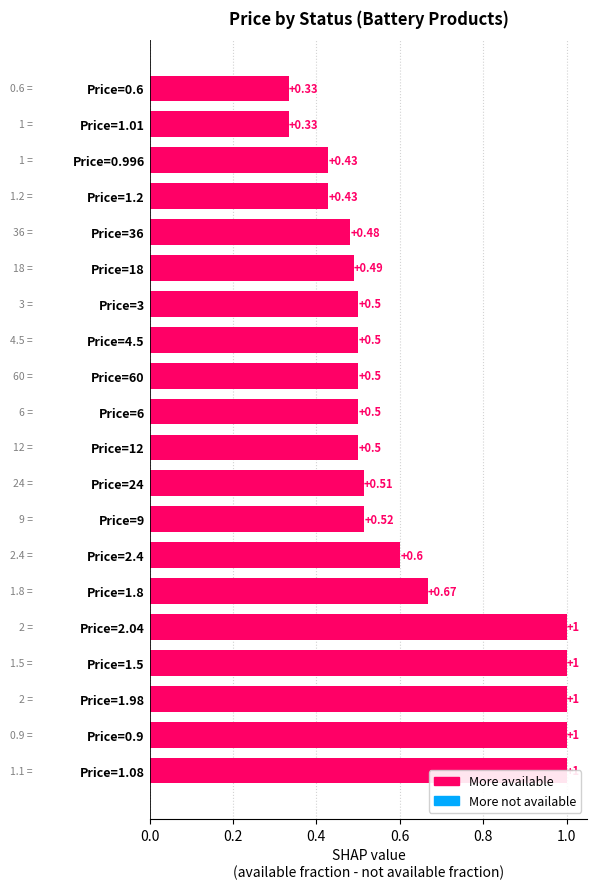

How many values are between 2 and 3?

1